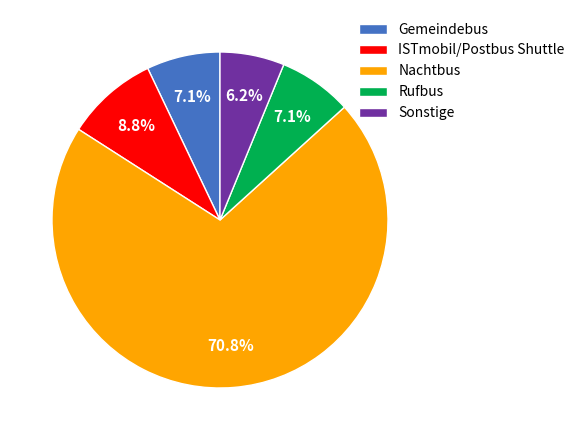

What is the smallest slice in the pie chart?

Sonstige